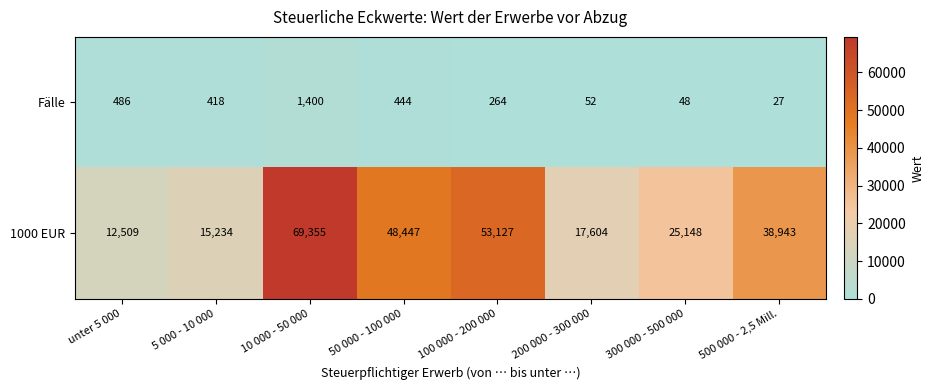

Reading left to right, what are all the values shown in this chart?

Fälle: 486	418	1400	444	264	52	48	27
1000 EUR: 12509	15234	69355	48447	53127	17604	25148	38943